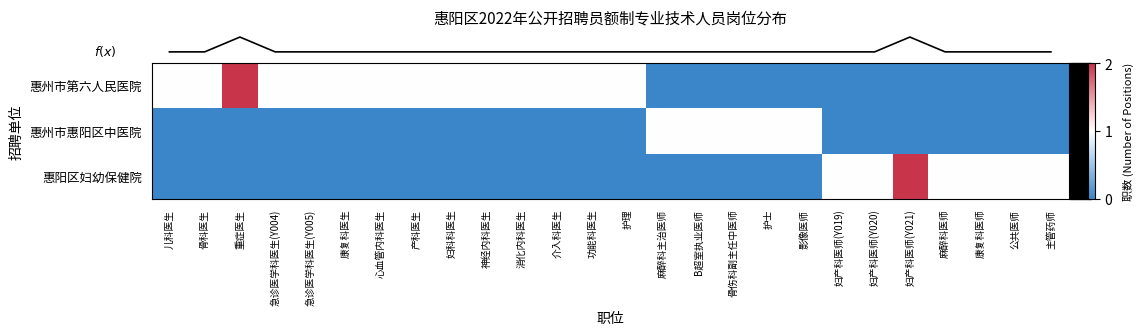

Which label corresponds to the smallest value in the chart?

麻醉科主治医师